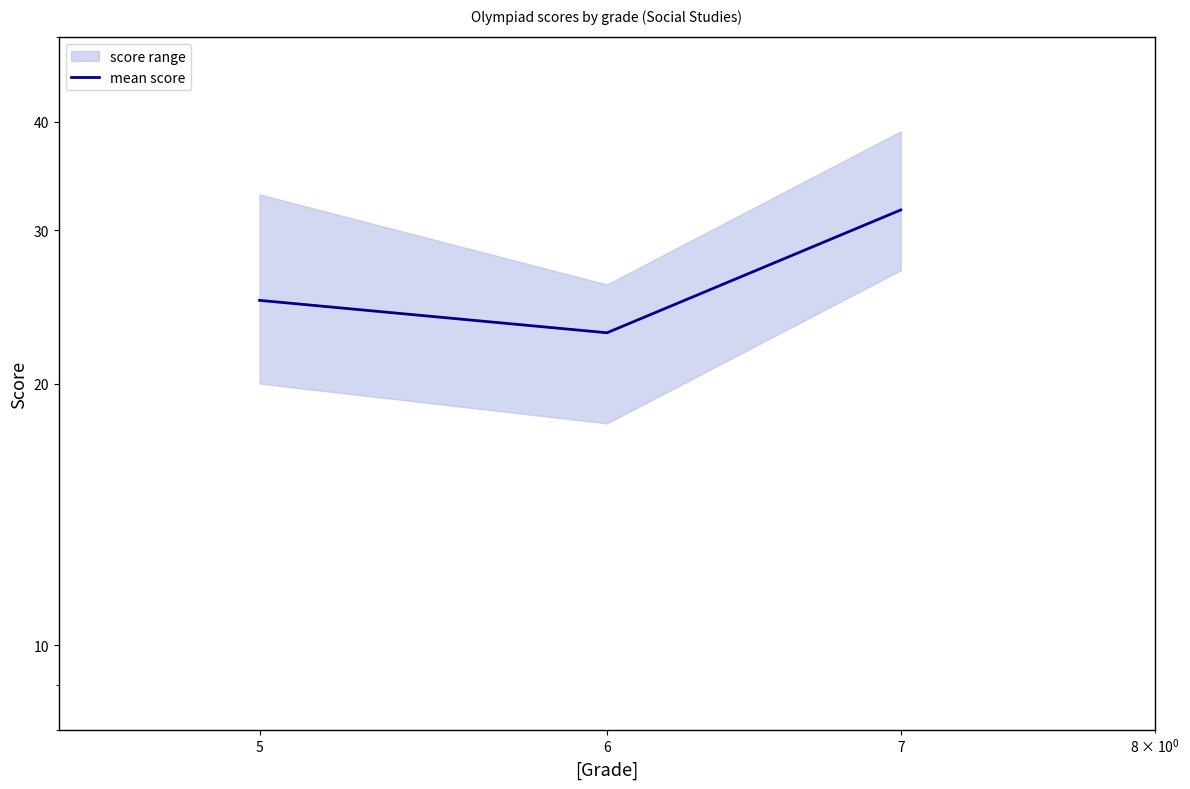

How many lines are shown in the chart?

1